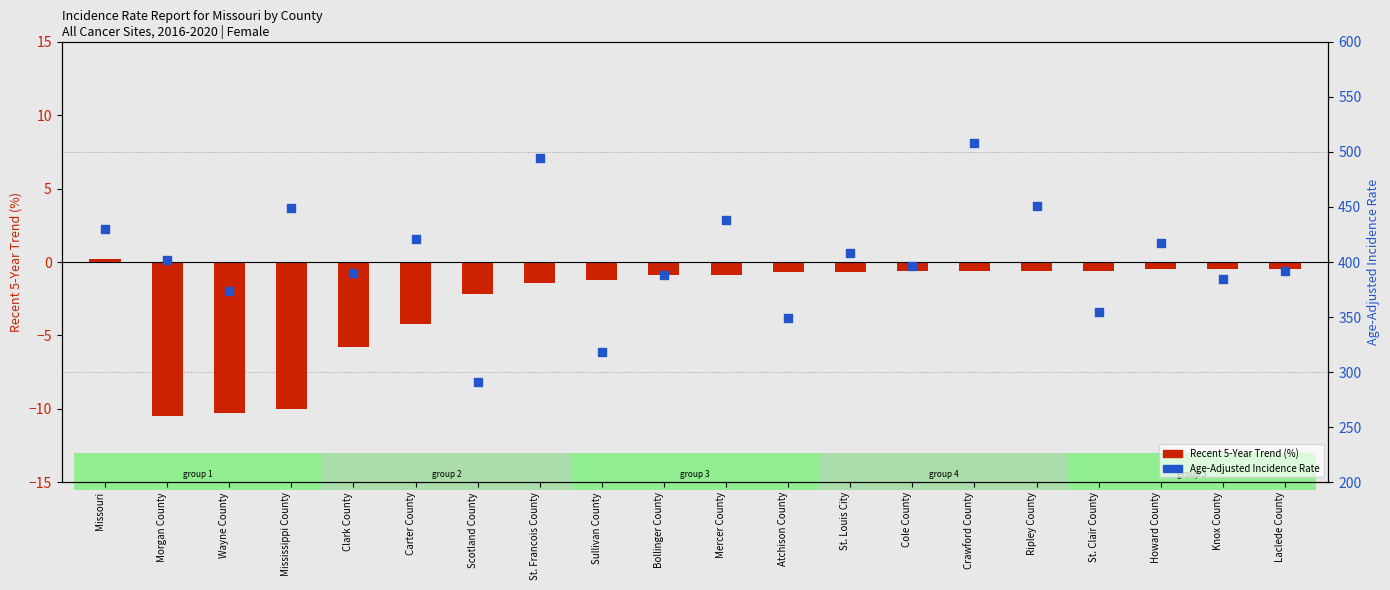

Which series has the largest Y range (max minus min)?

Age-Adjusted Incidence Rate